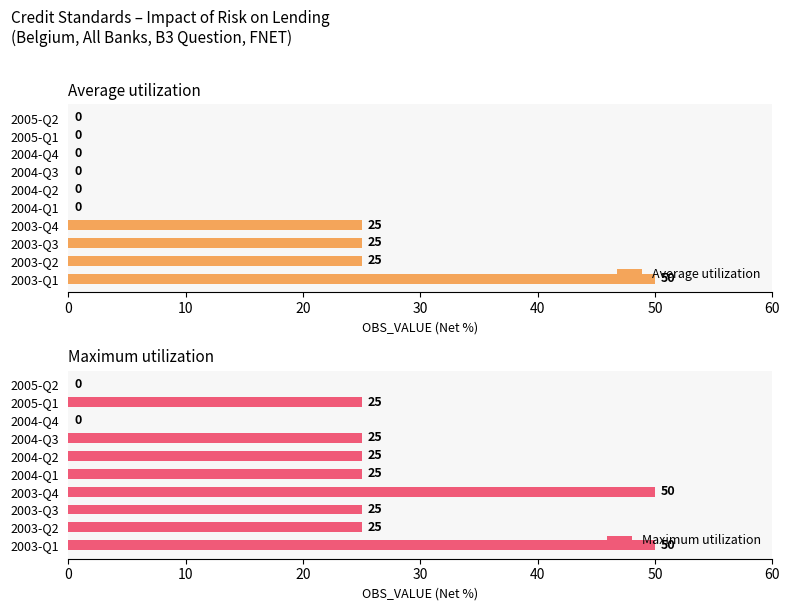

At how many categories does at least one series exceed 22?

8